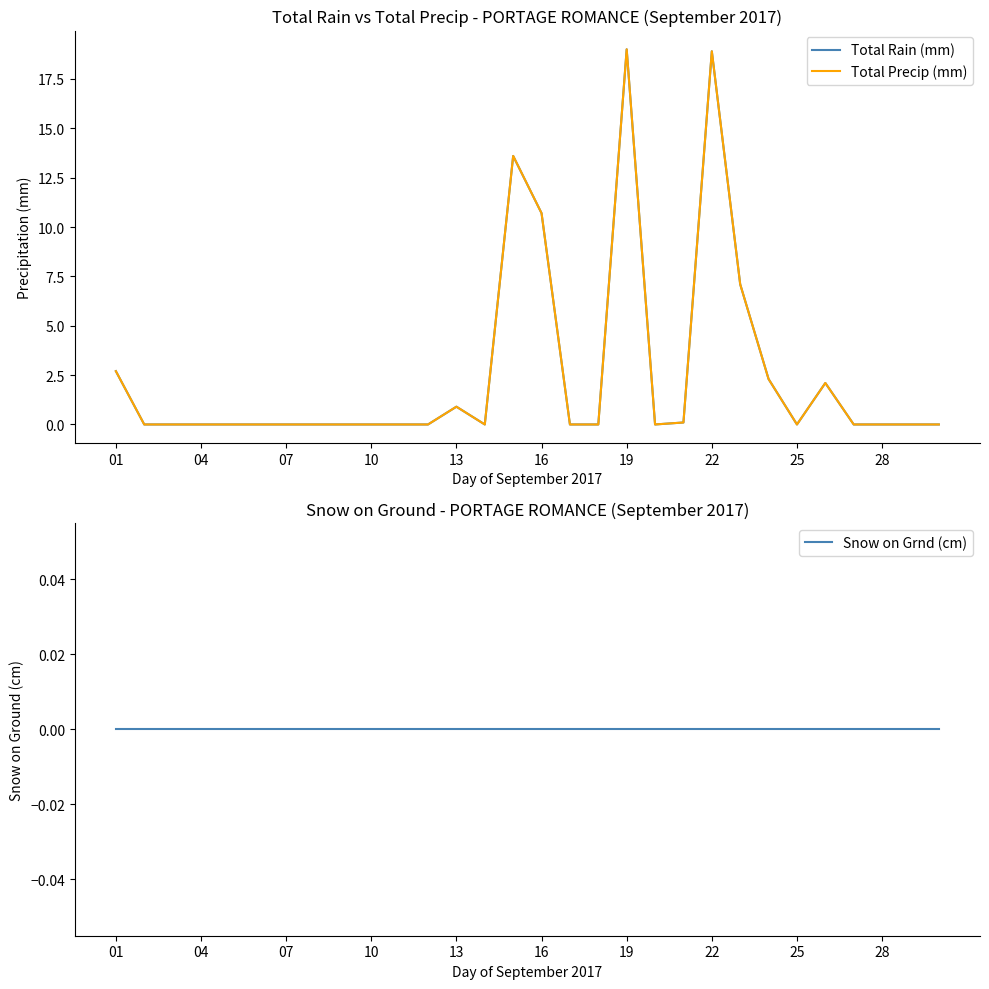

In Total Precip (mm), how many points are higher than both neighbors (excluding endpoints)?

5